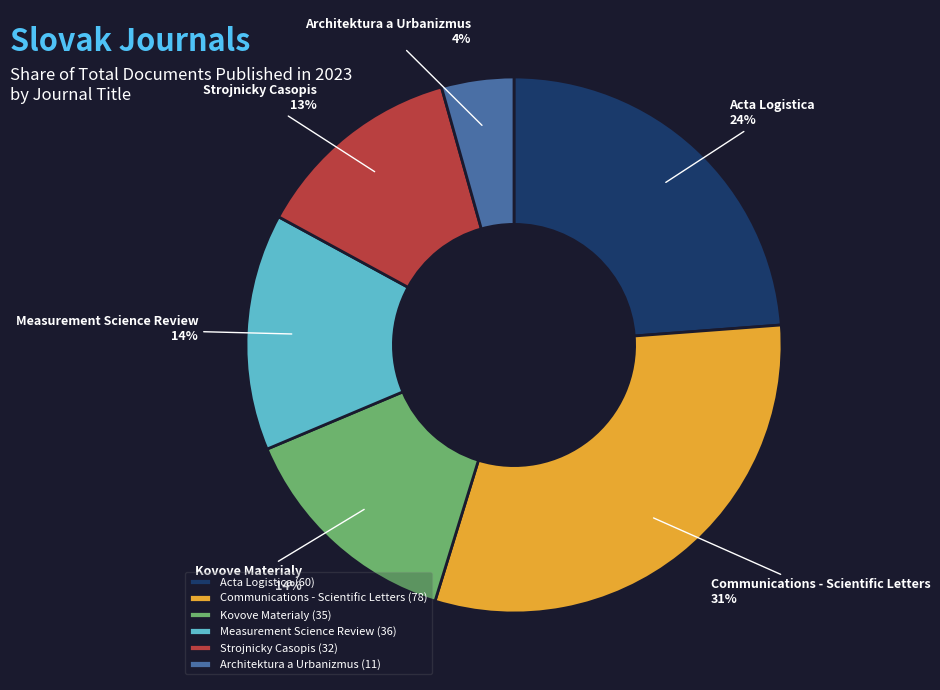

Approximately how many times larger is the value at Acta Logistica compared to Kovove Materialy?

1.7